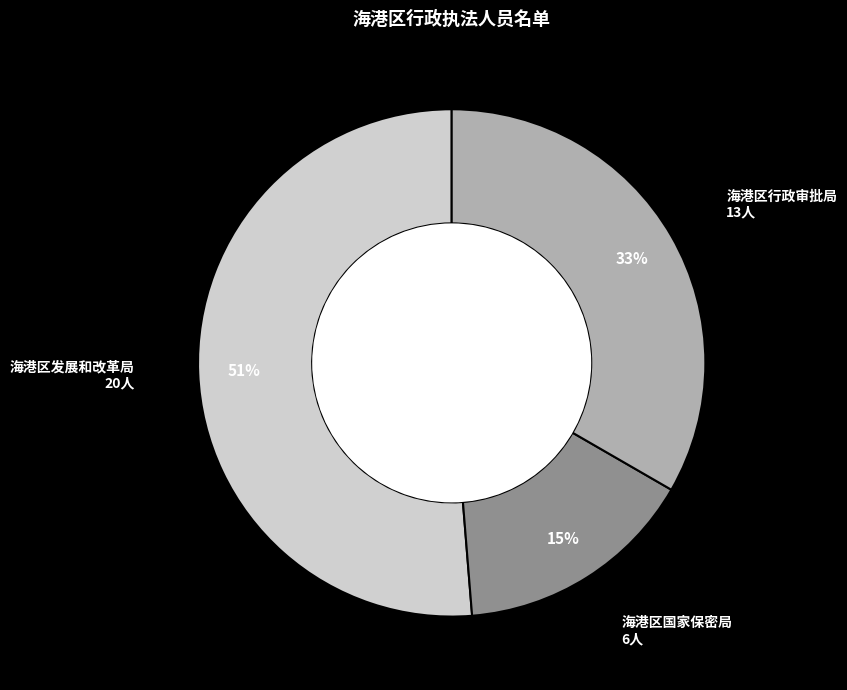

To the nearest percent, what is the difference between the largest and smallest slice percentages?

36%